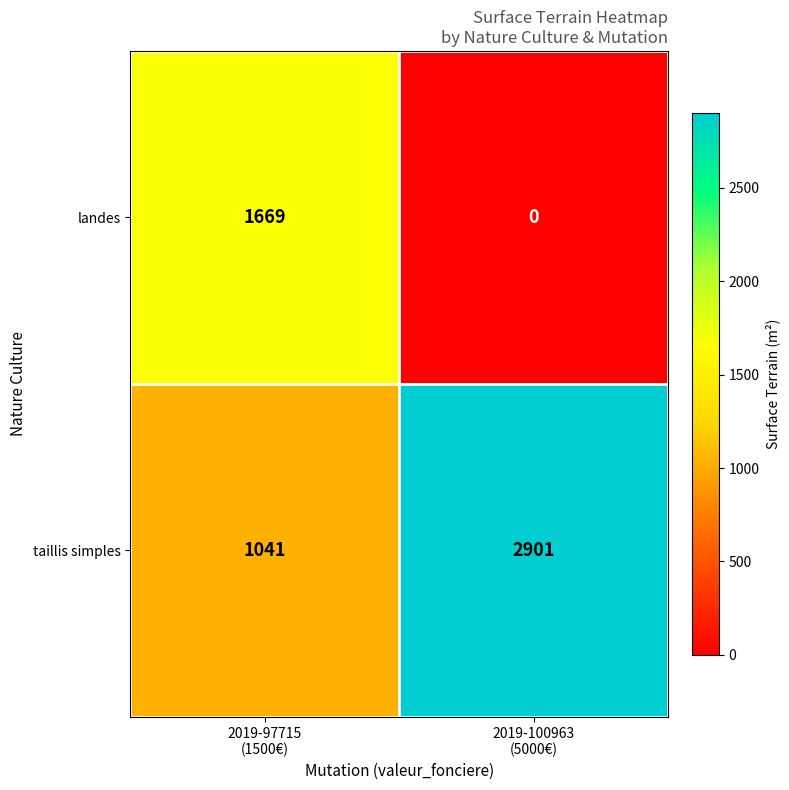

Which series has the largest range (max minus min)?

taillis simples